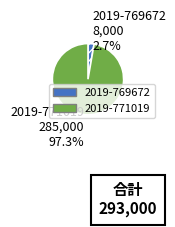

Which category accounts for the majority?

2019-771019